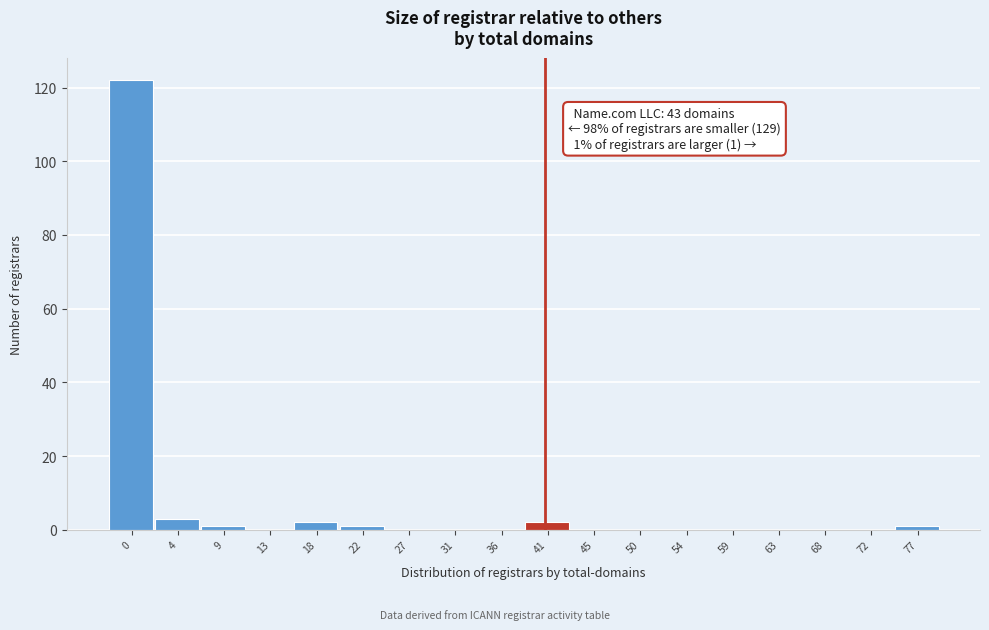

Reading right to left, transcribe all the data shown in this chart.

77=1	72=0	68=0	63=0	59=0	54=0	50=0	45=0	41=2	36=0	31=0	27=0	22=1	18=2	13=0	9=1	4=3	0=122